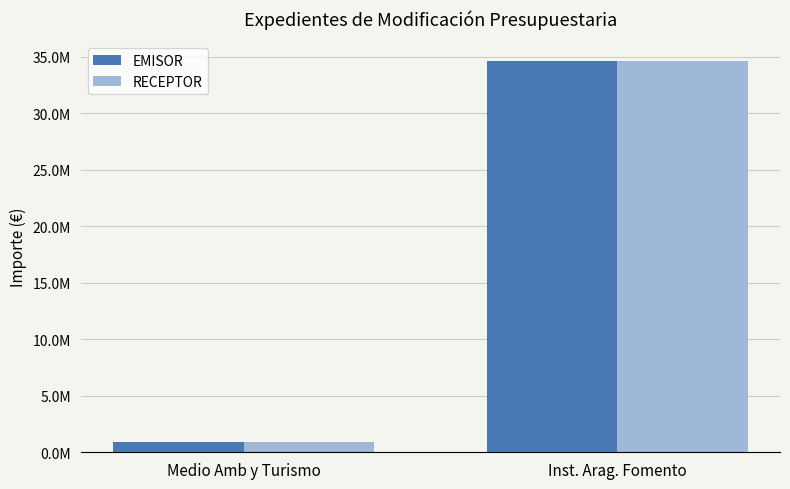

Which category has the lowest value across all series?

Medio Amb y Turismo